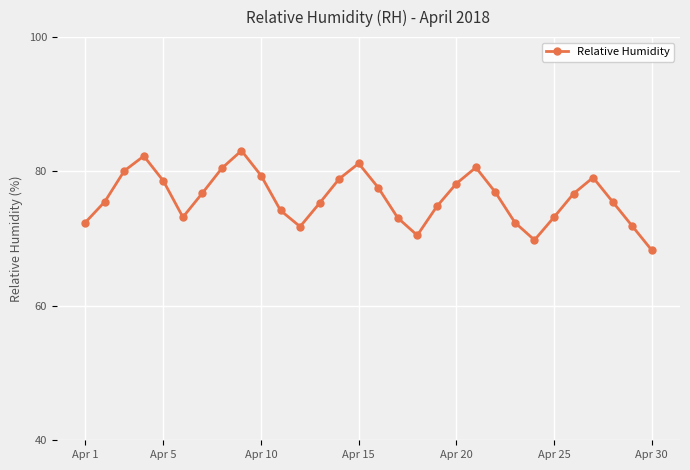

How many values are below 76?

15